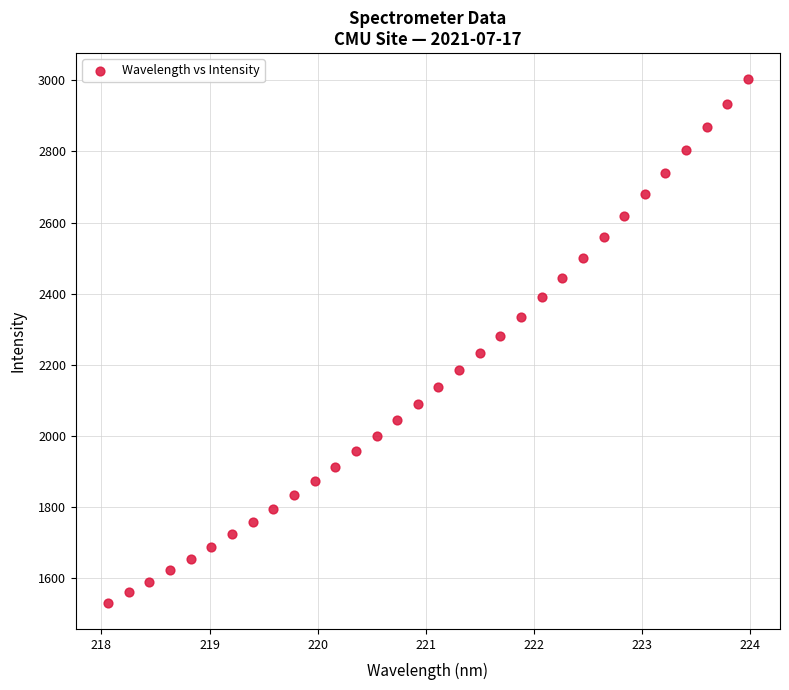

What is the range of X values (max minus min)?

5.9